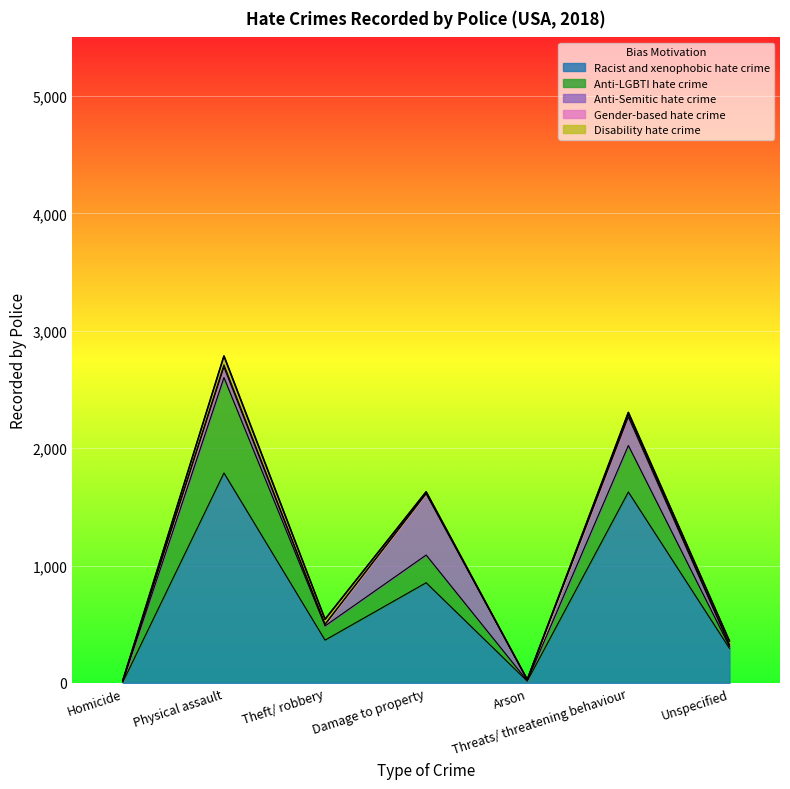

The value of Disability hate crime at Unspecified is 30. True or false?

True